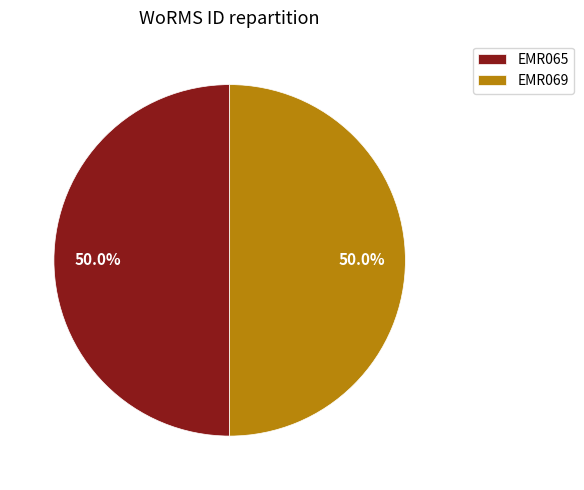

Is the sum of EMR065 and EMR069 greater than half?

Yes